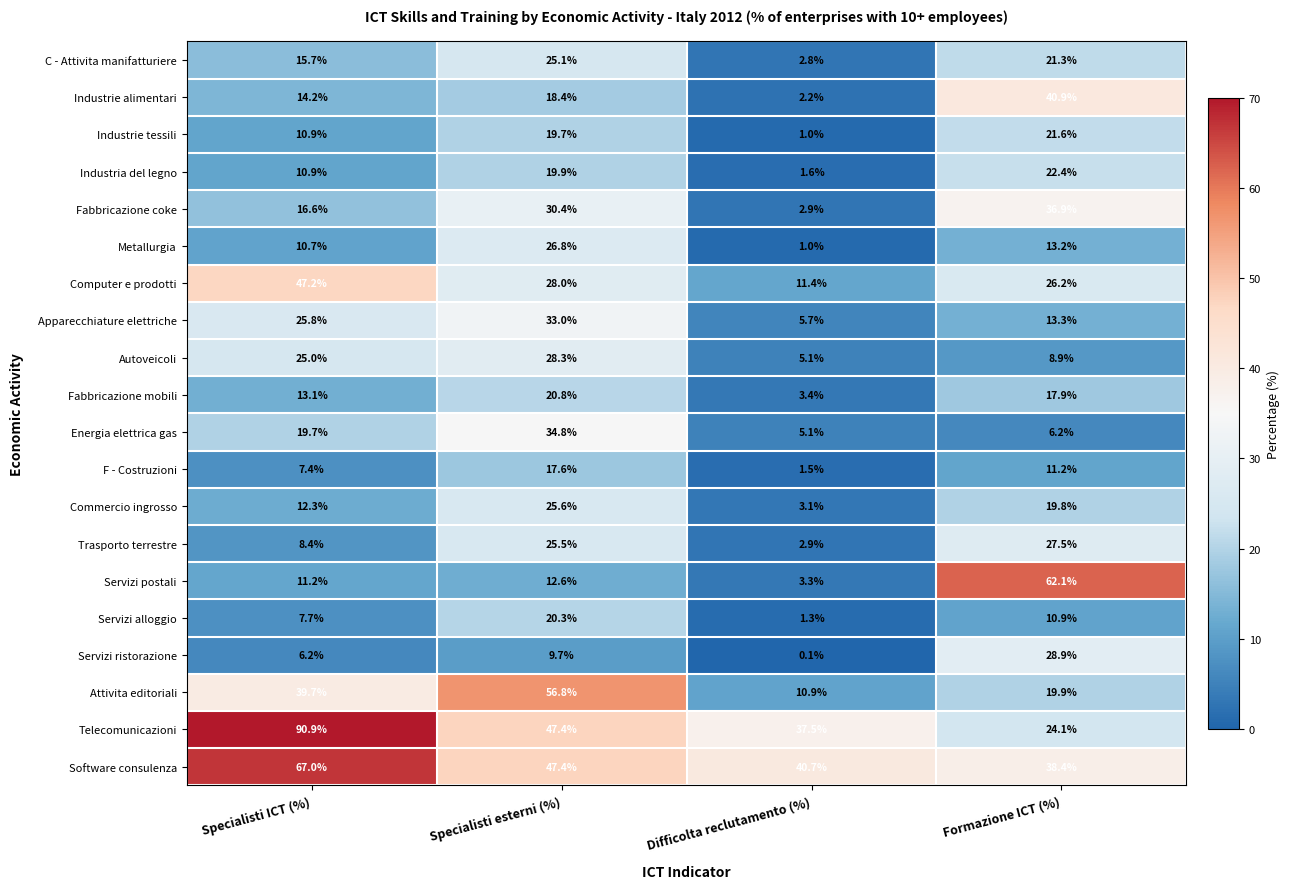

What is the sum of the Energia elettrica gas values at Difficolta reclutamento (%) and Specialisti esterni (%)?

39.9